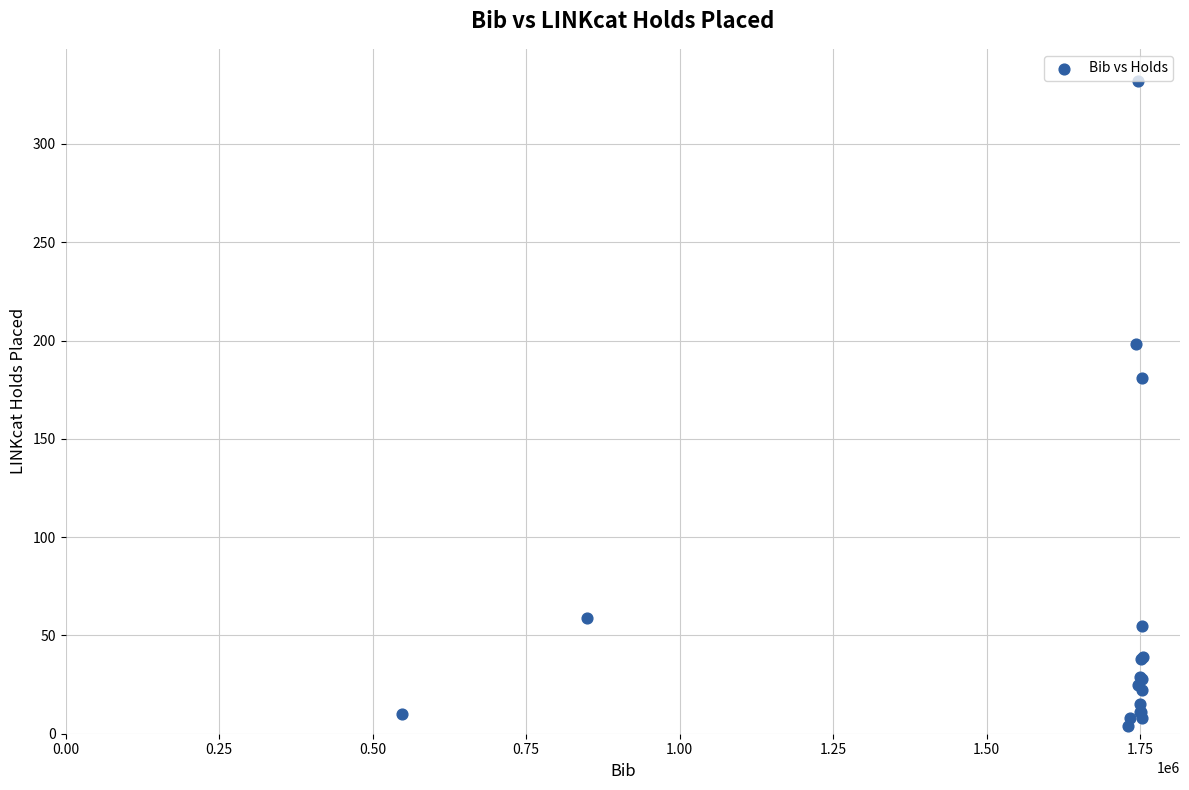

What Y value in the scatter plot is closest to 168?

181